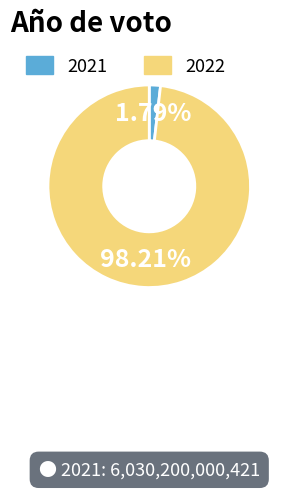

To the nearest percent, what percentage of the pie is 2021?

2%